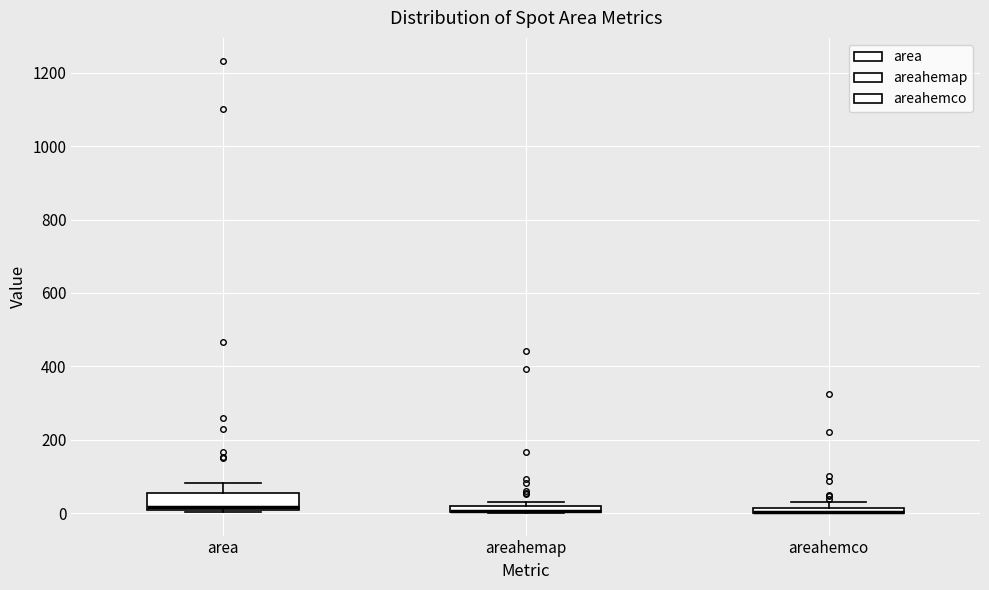

Which box is the tallest, from its lower edge to its upper edge?

area